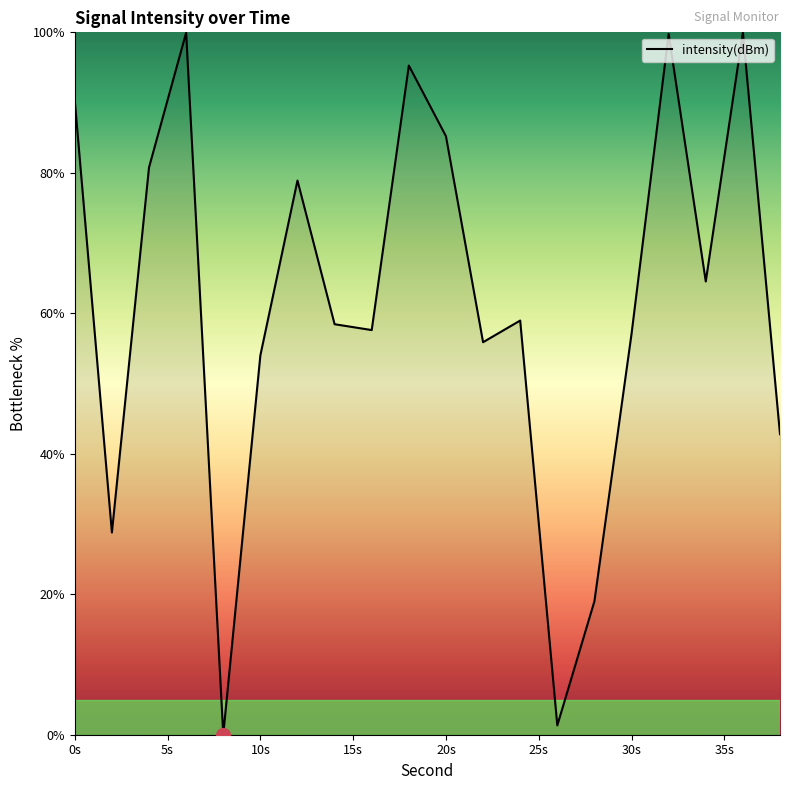

The value at 0s is 90.3. True or false?

True